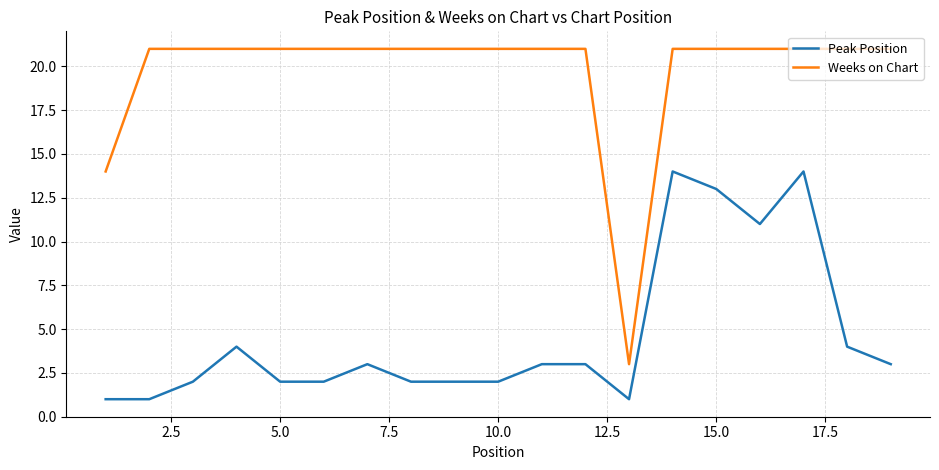

What is the minimum value for Peak Position?

1